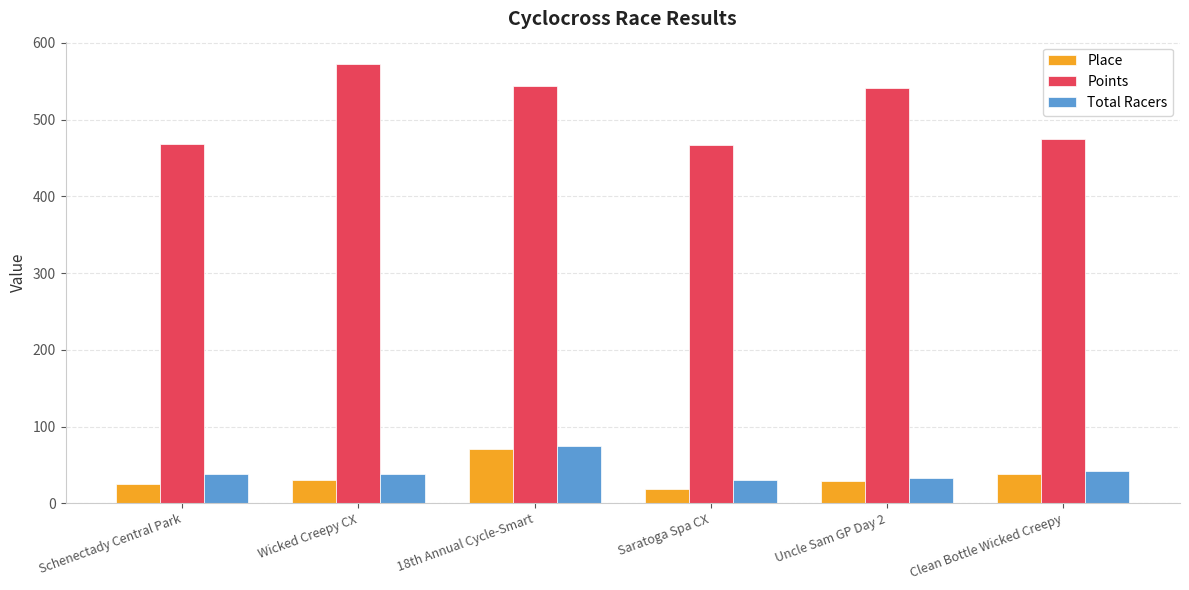

At which category is the sum across all series the highest?

18th Annual Cycle-Smart